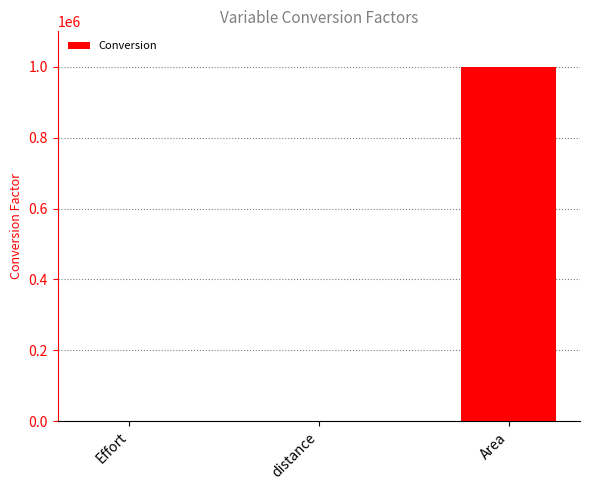

What is the maximum value shown in the chart?

1000000